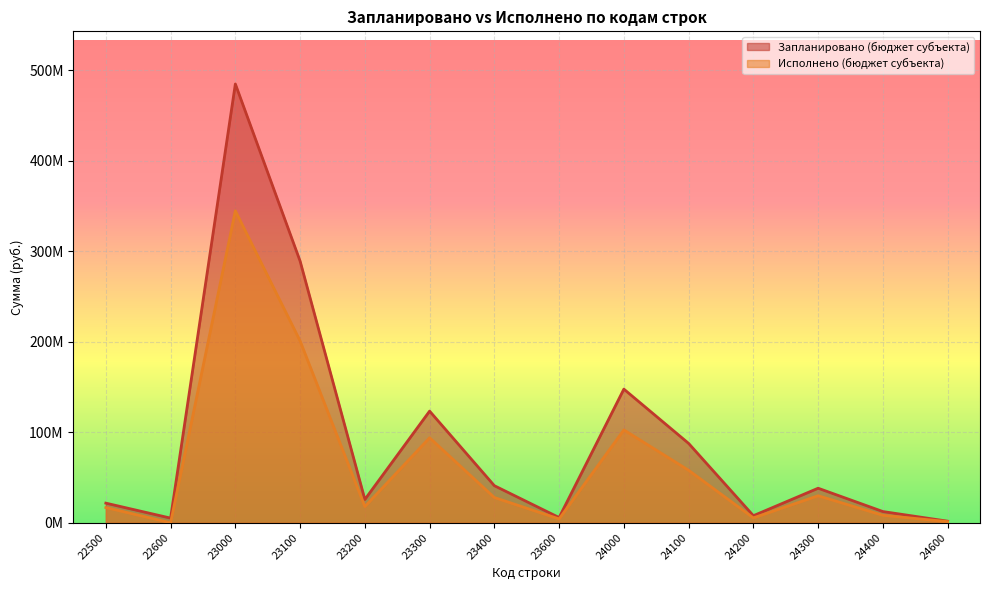

At how many categories does at least one series exceed 295685984?

1